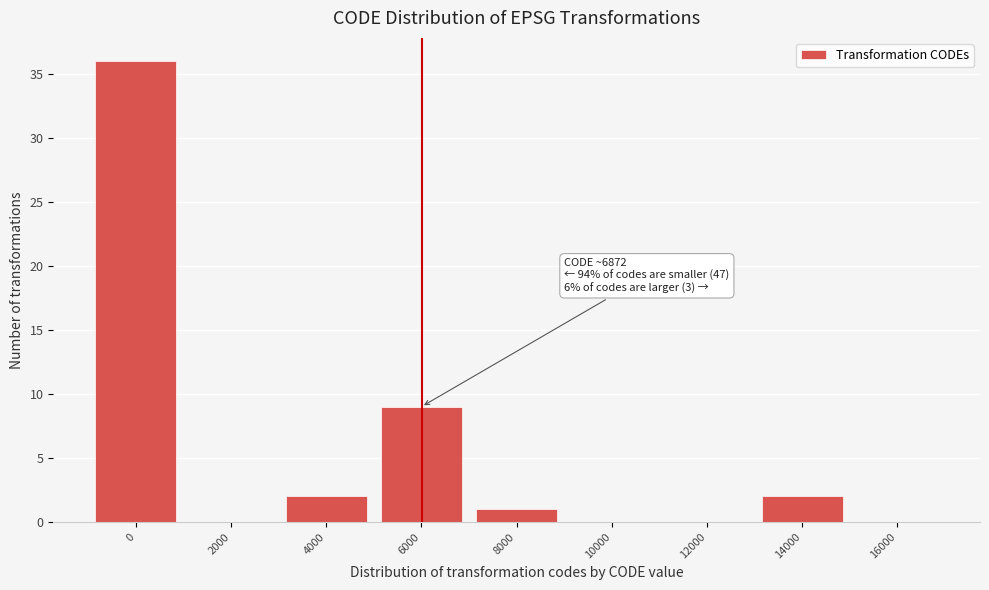

Reading left to right, list all the values displayed in this chart.

0=36	2000=0	4000=2	6000=9	8000=1	10000=0	12000=0	14000=2	16000=0